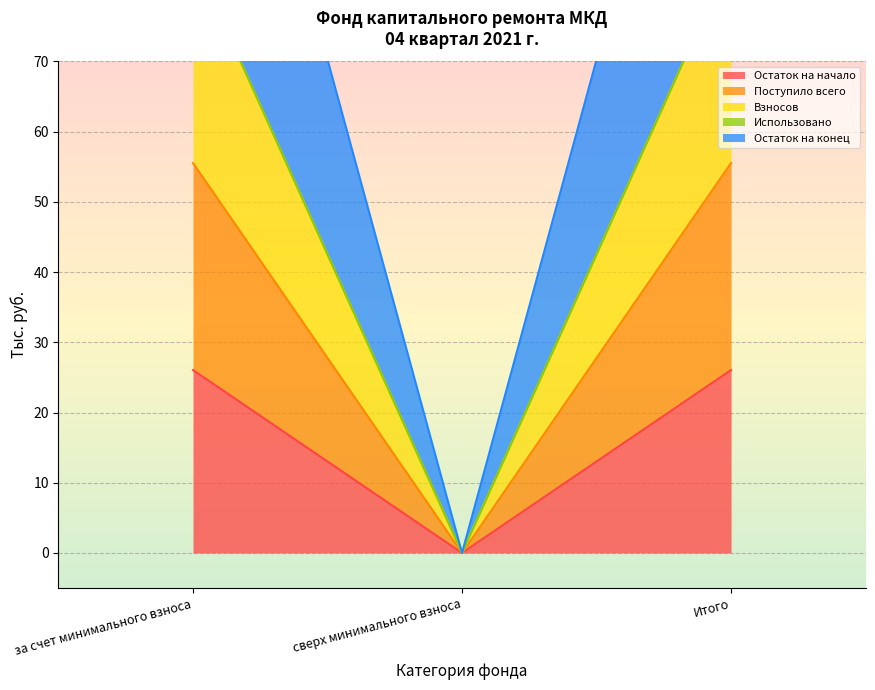

Read the Остаток на начало value at за счет минимального взноса.

26.1